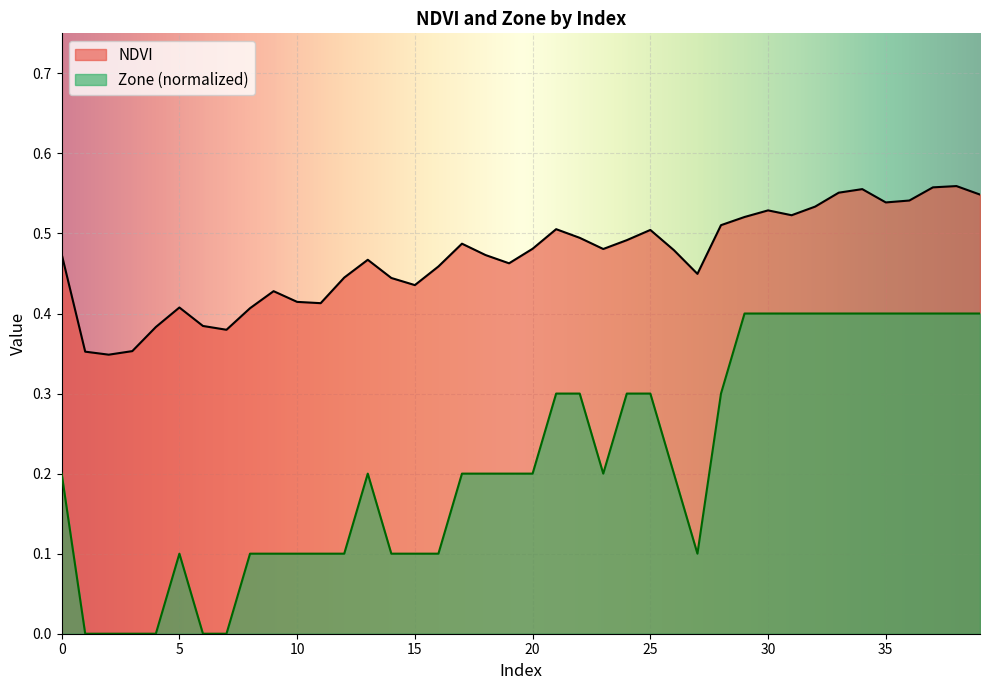

Is the value of NDVI at 25 greater than the value of Zone (normalized) at 35?

Yes